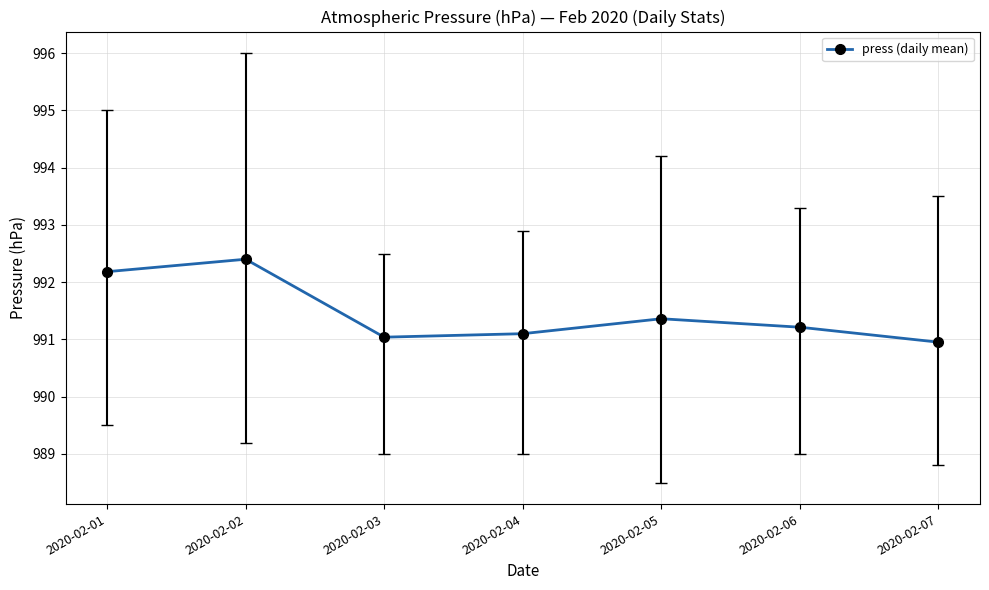

What is the value of the 1st point from the left?

992.2